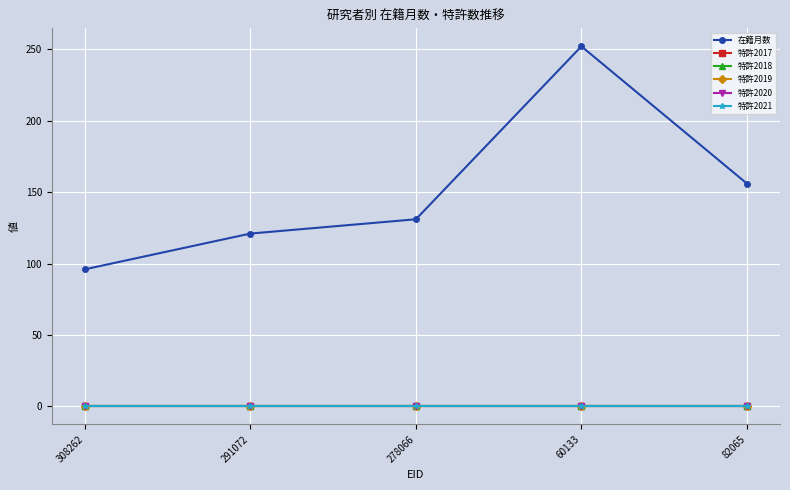

How many lines are shown in the chart?

6